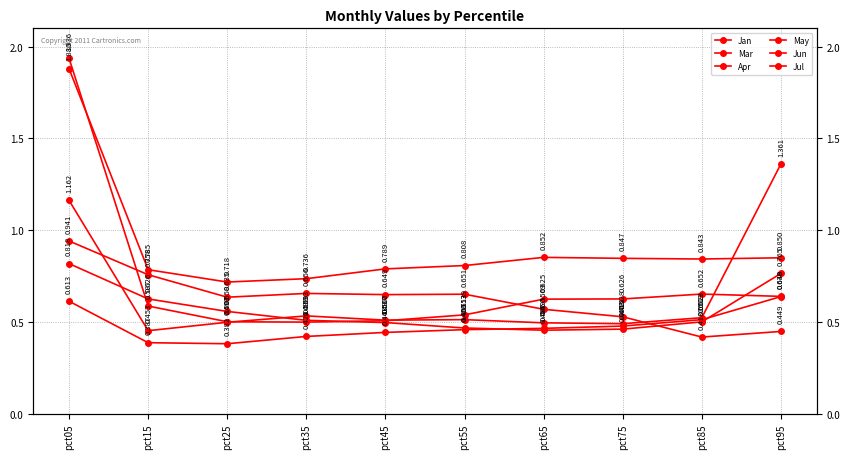

How many interior local peaks does the Mar series have?

2